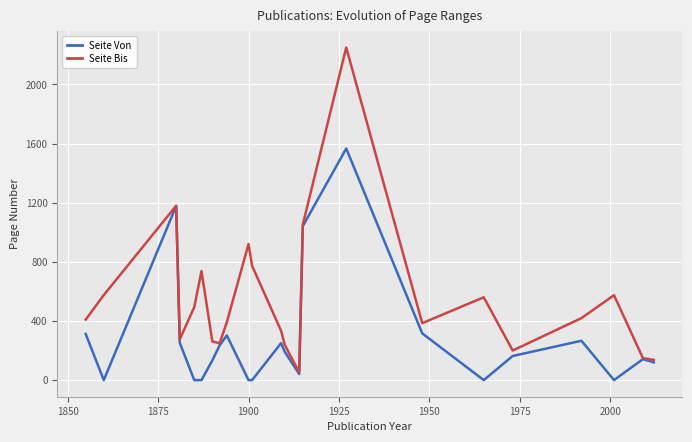

Which series has the widest spread of values?

Seite Bis